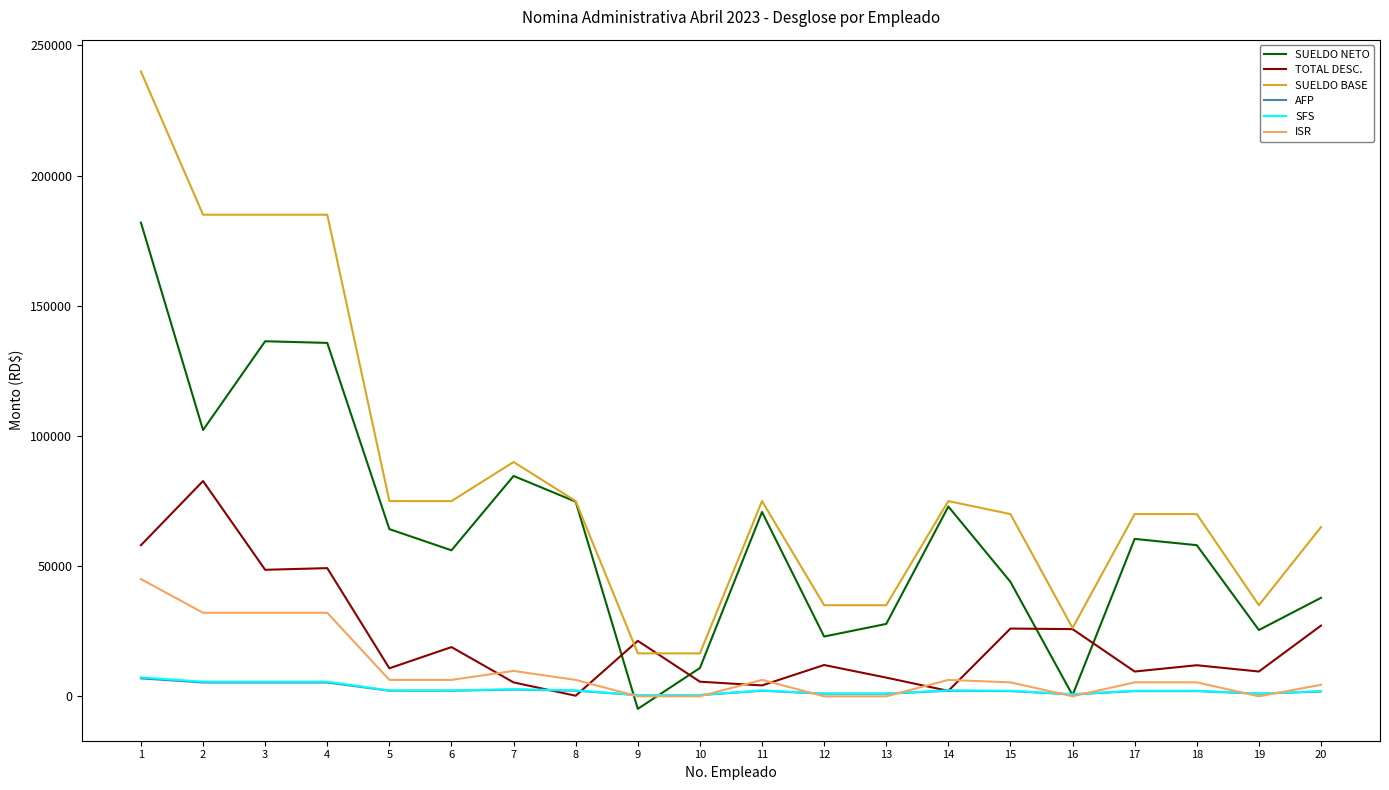

Between 3 and 8, which series saw the biggest shift?

SUELDO BASE